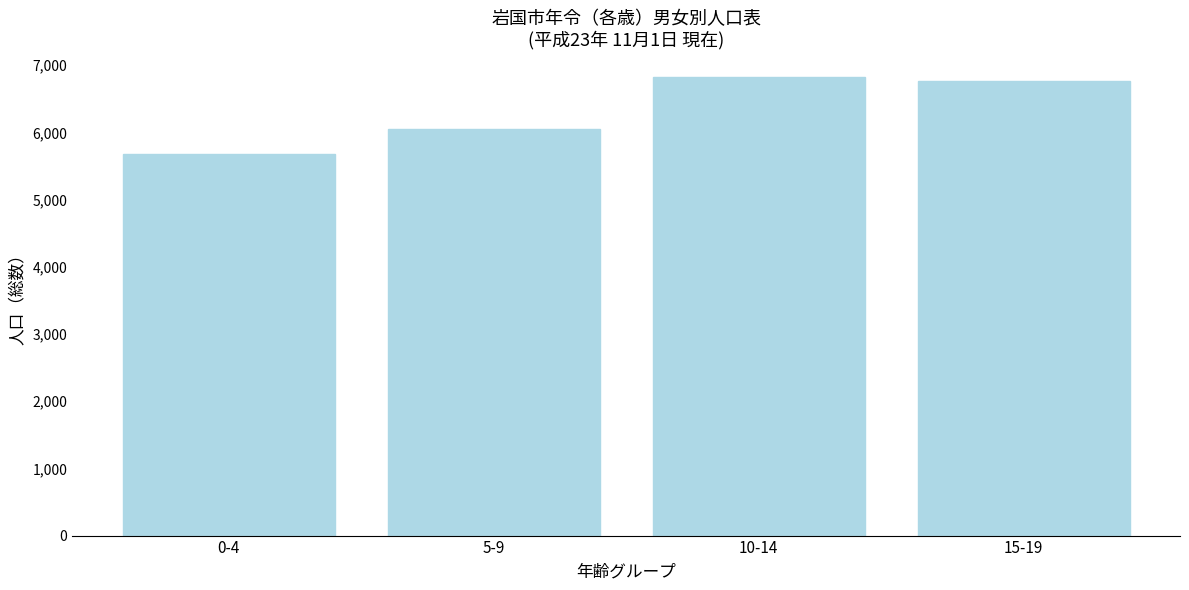

Reading left to right, what are all the values shown in this chart?

0-4=5676	5-9=6053	10-14=6825	15-19=6762